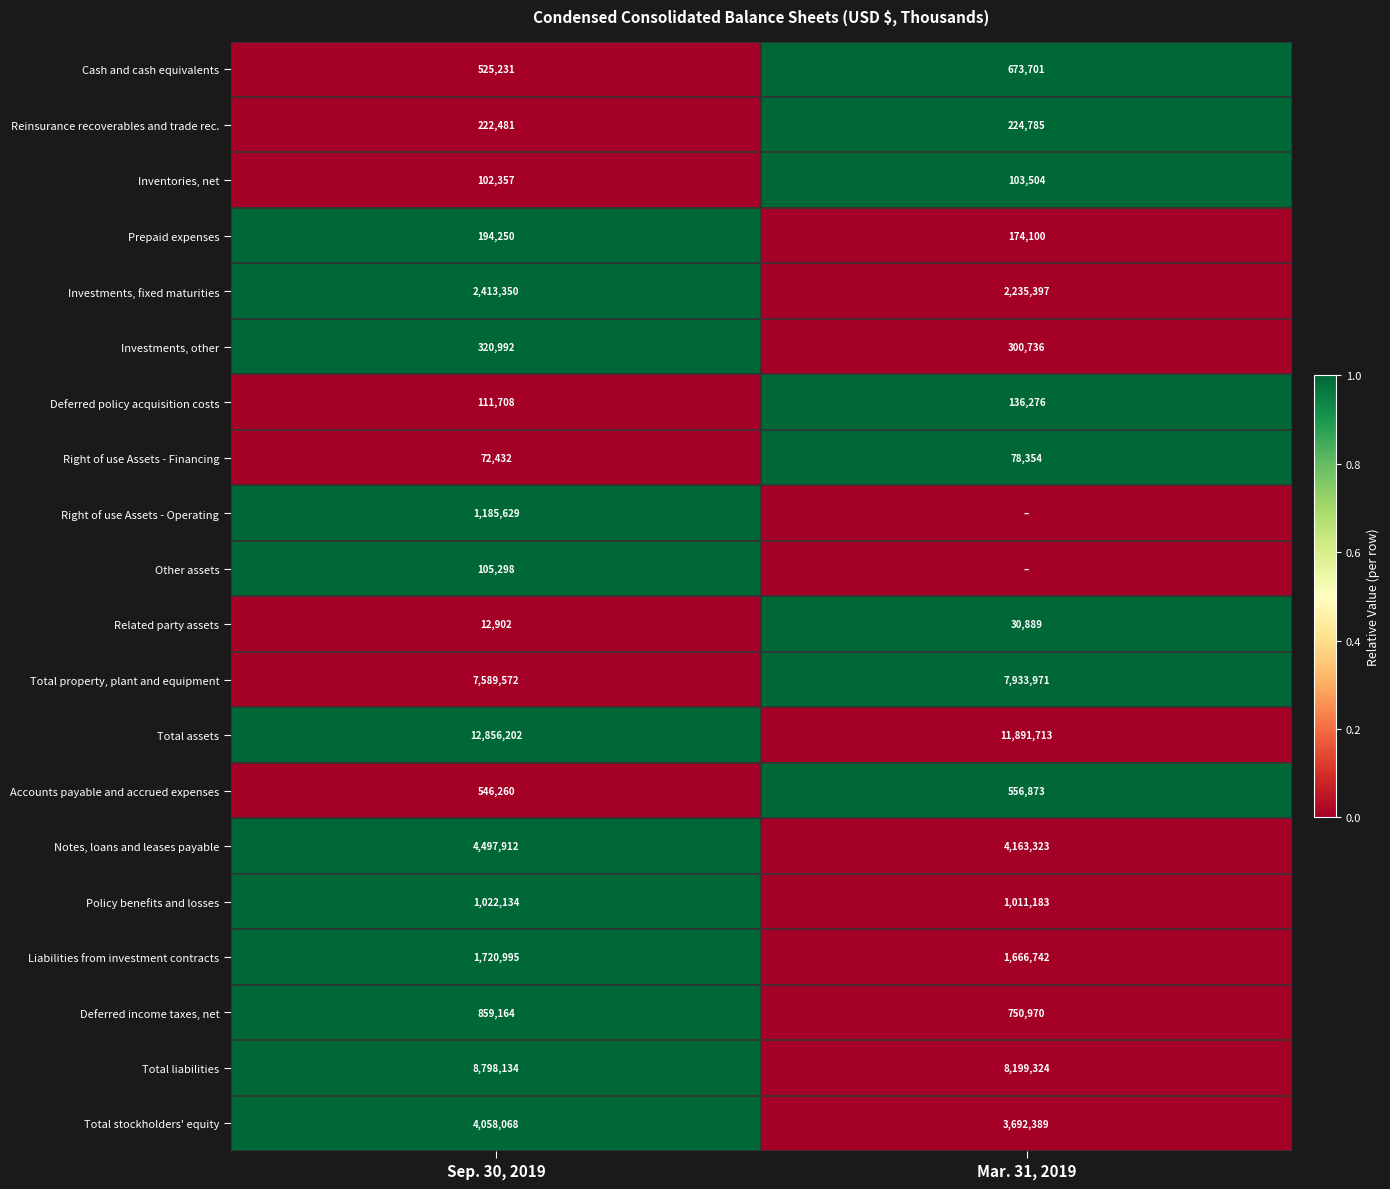

Rank the categories by Deferred policy acquisition costs value from lowest to highest.

Sep. 30, 2019, Mar. 31, 2019